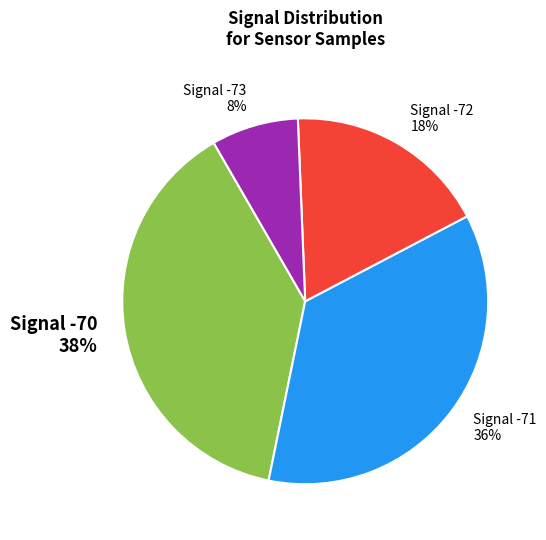

Is it true that Signal -72 18% is 18% of the pie?

True